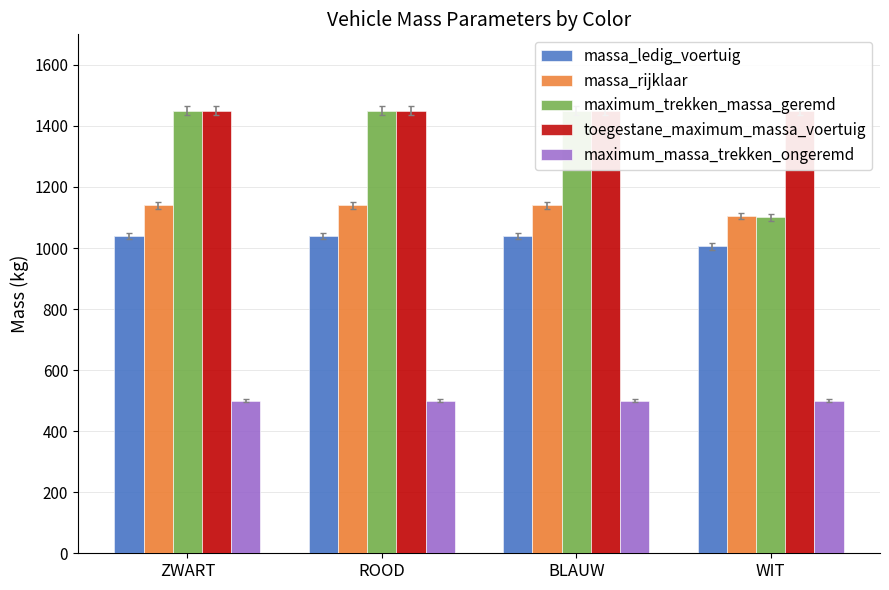

What is the label of the 2nd bar from the right?

BLAUW